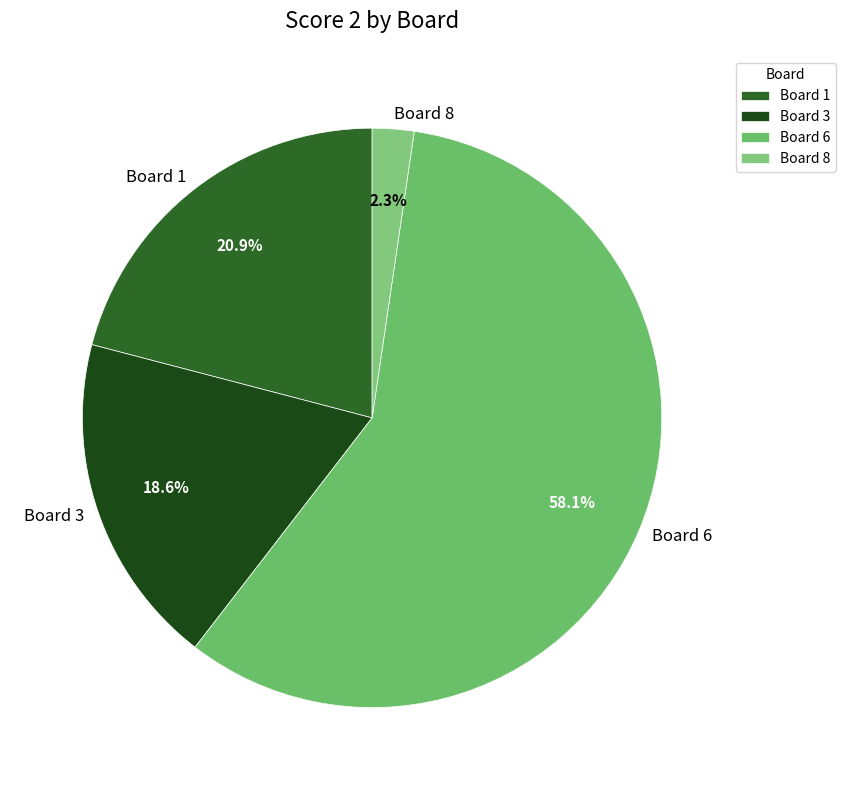

Is Board 6 the majority of the pie?

Yes